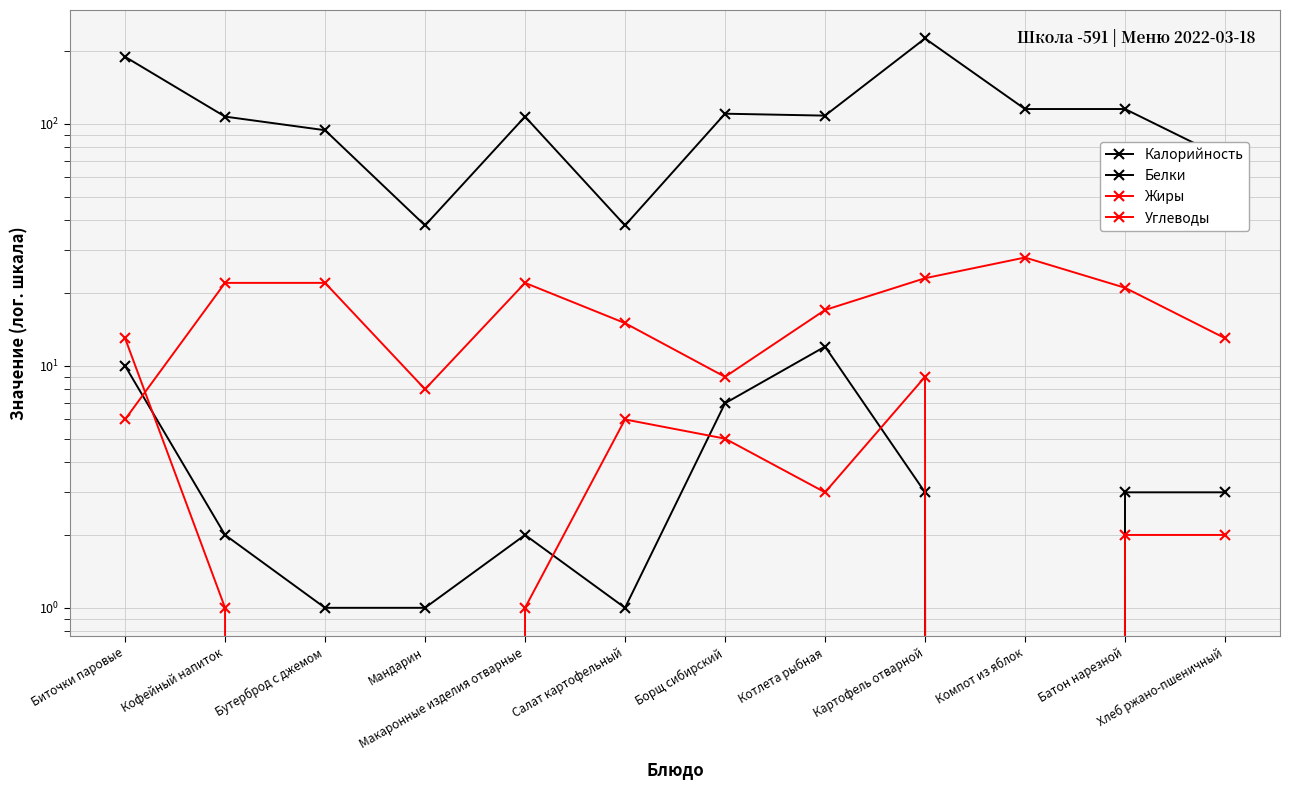

Which series has the widest spread of values?

Калорийность